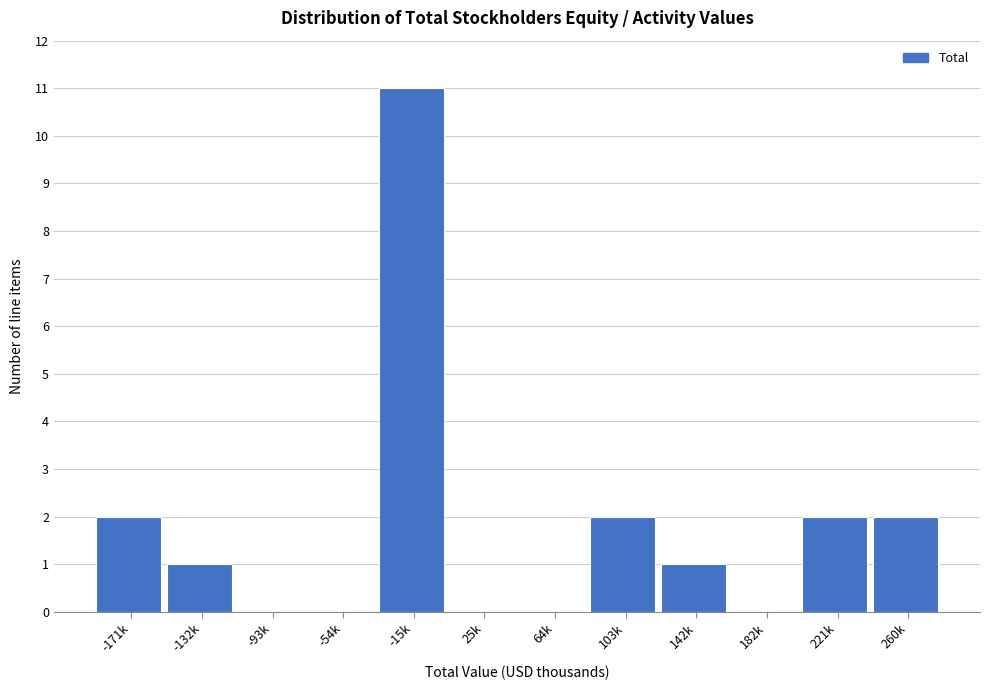

Reading left to right, transcribe all the data shown in this chart.

-171k=2	-132k=1	-93k=0	-54k=0	-15k=11	25k=0	64k=0	103k=2	142k=1	182k=0	221k=2	260k=2